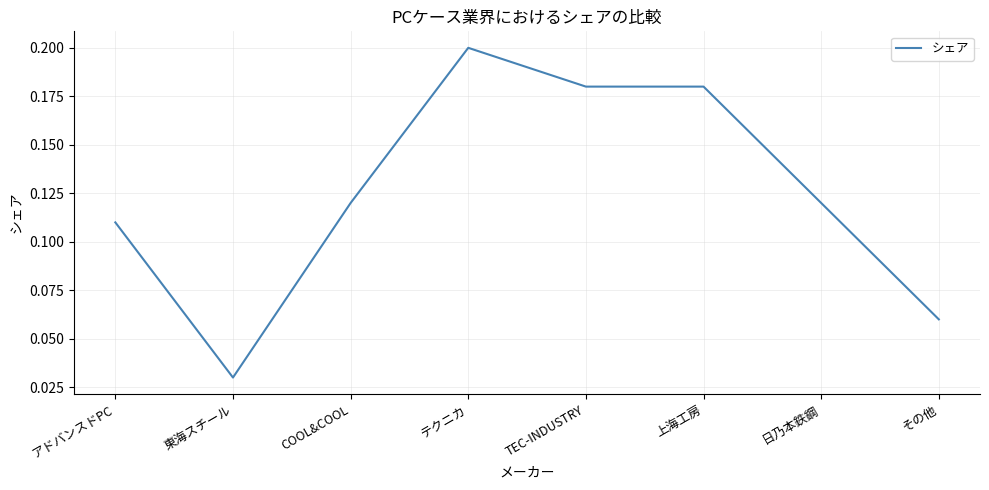

Which label corresponds to the largest value in the chart?

テクニカ